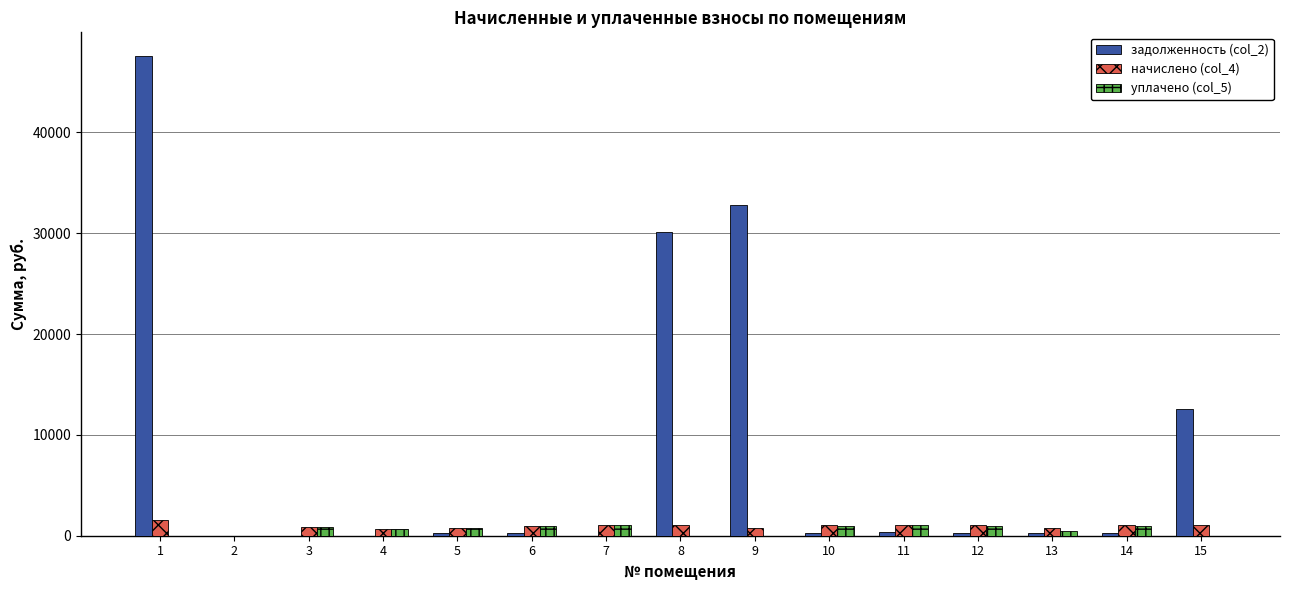

How many distinct data groups are displayed?

3